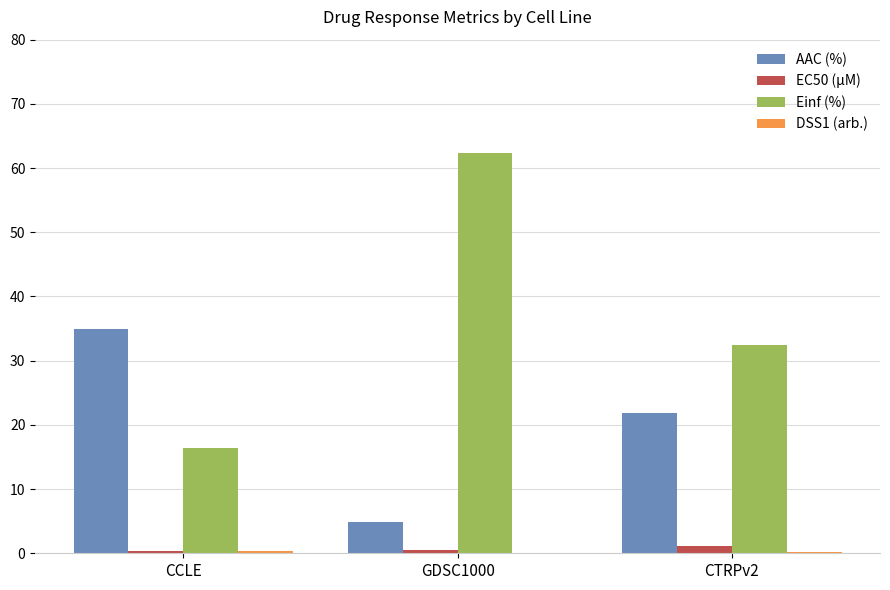

Is it true that Einf (%) equals 32.4 at CTRPv2?

True